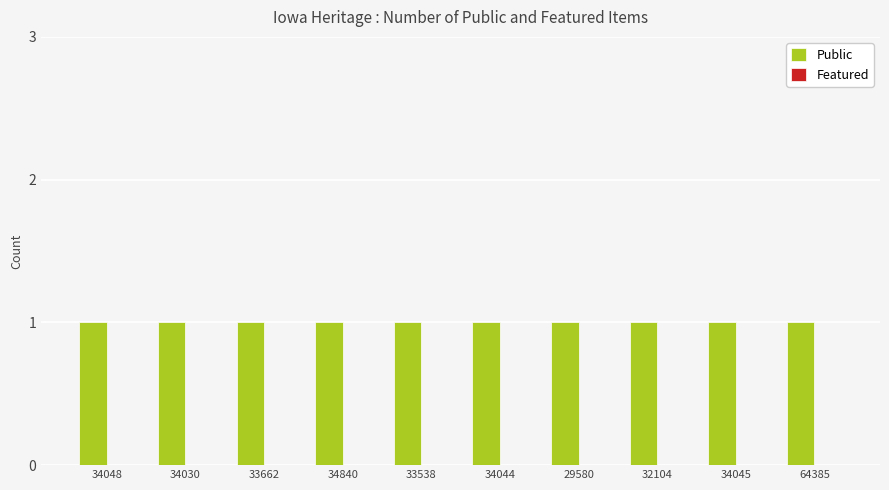

At which category is the sum across all series the highest?

34048